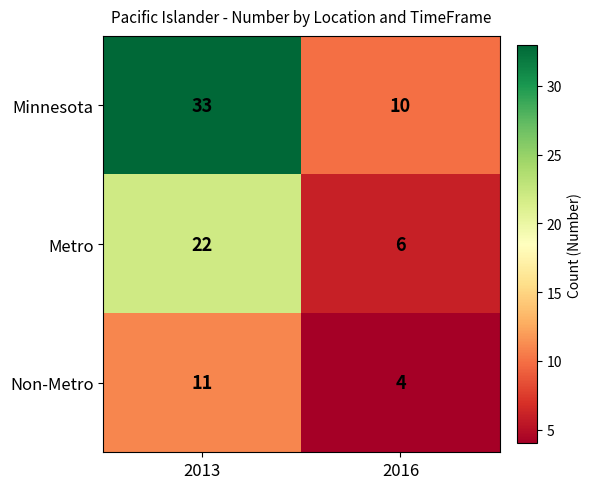

Reading left to right, transcribe all the data shown in this chart.

Minnesota: 33	10
Metro: 22	6
Non-Metro: 11	4